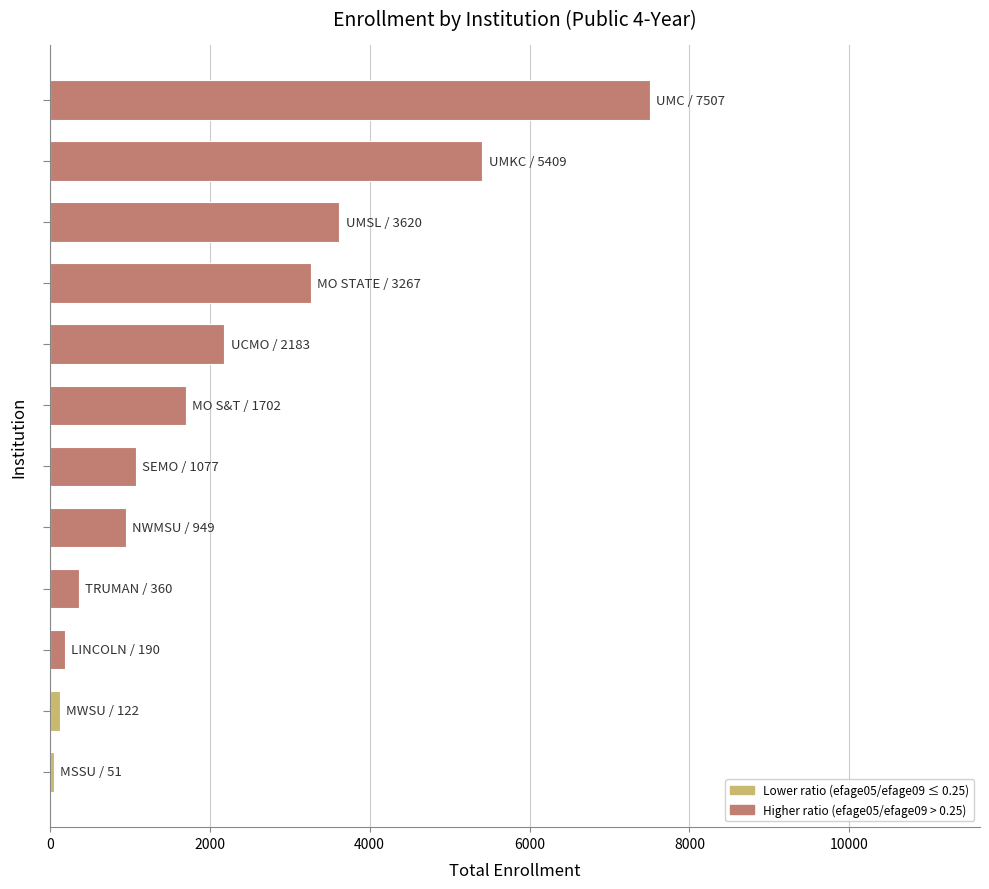

Are the bars horizontal?

Yes